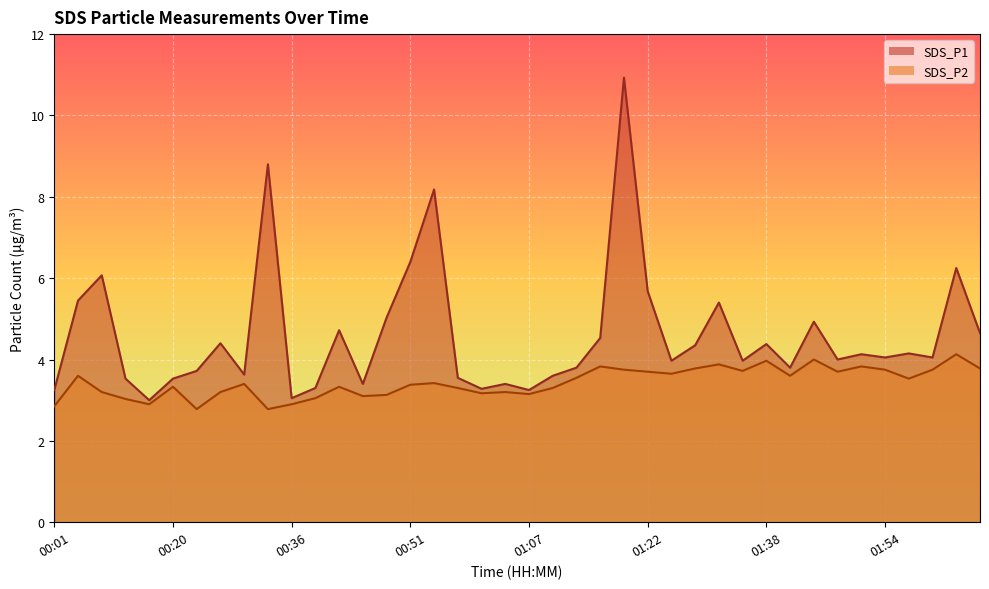

Which has a higher value, 00:26 or 01:32?

01:32